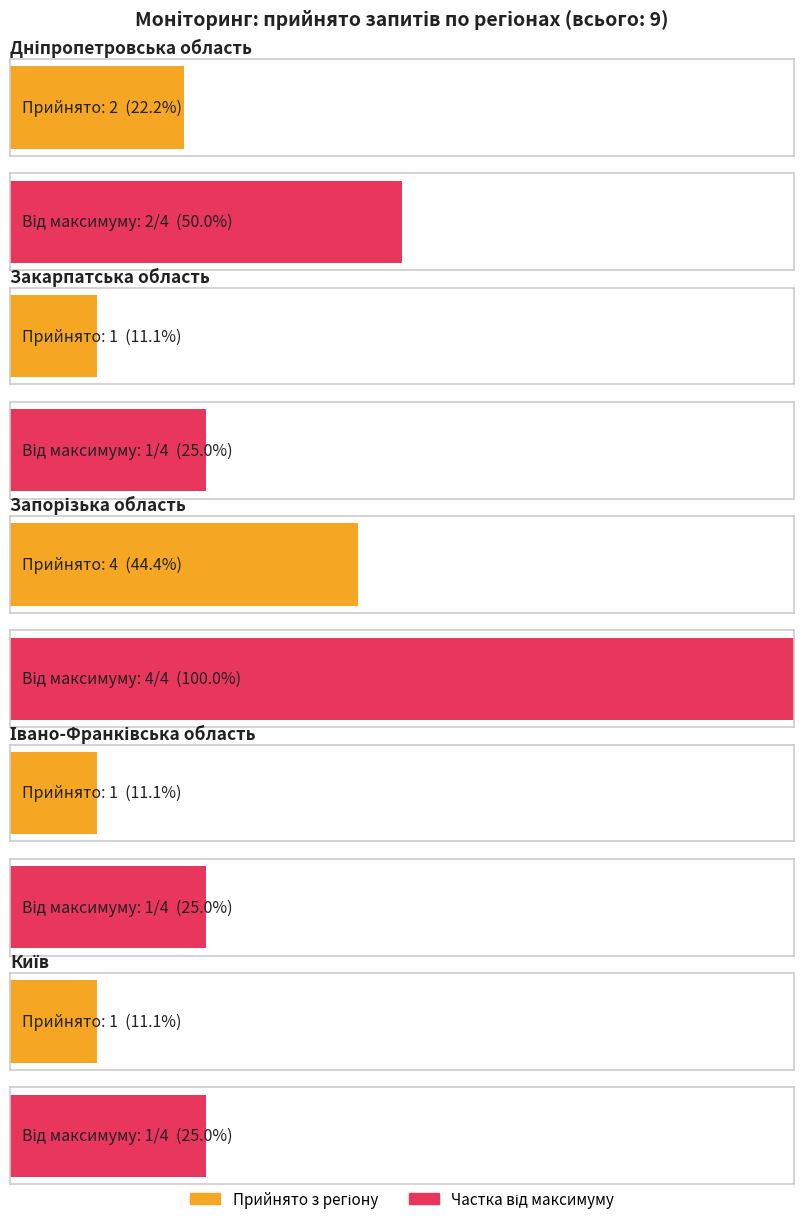

Is it true that the value at Фізичні особи is 2?

False